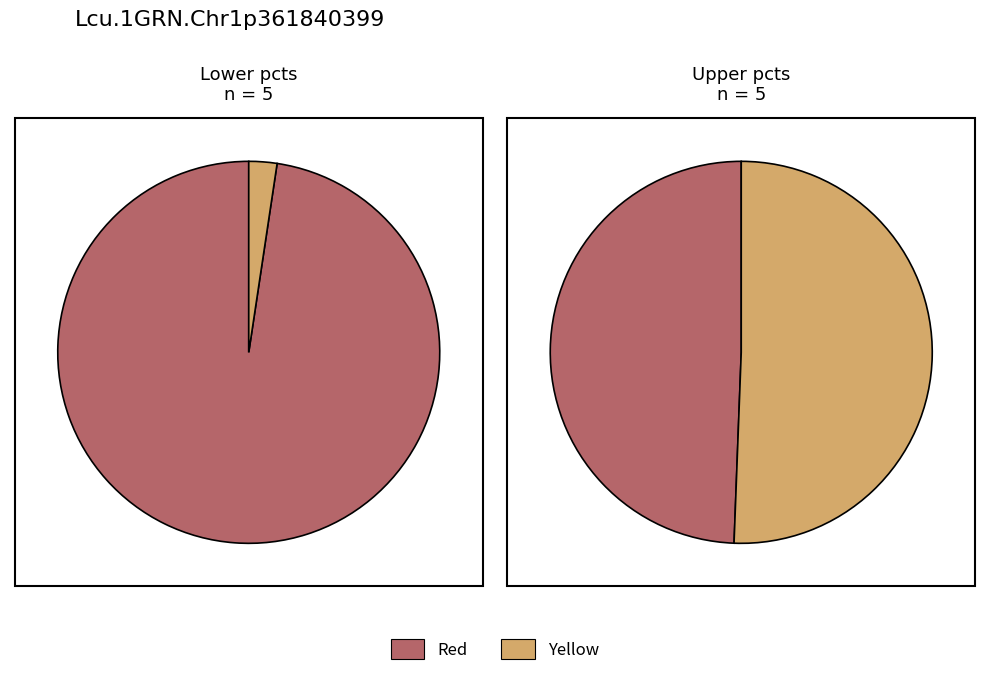

To the nearest percent, what is the difference between the 4 and 3 slice percentages?

1%